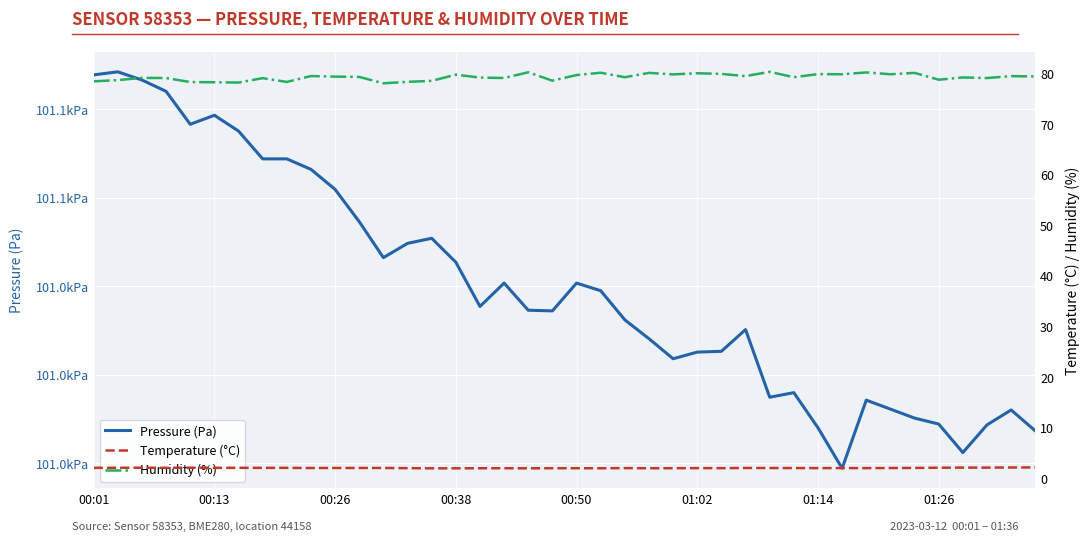

Rank the series by their maximum value, from lowest to highest.

temperature, humidity, pressure